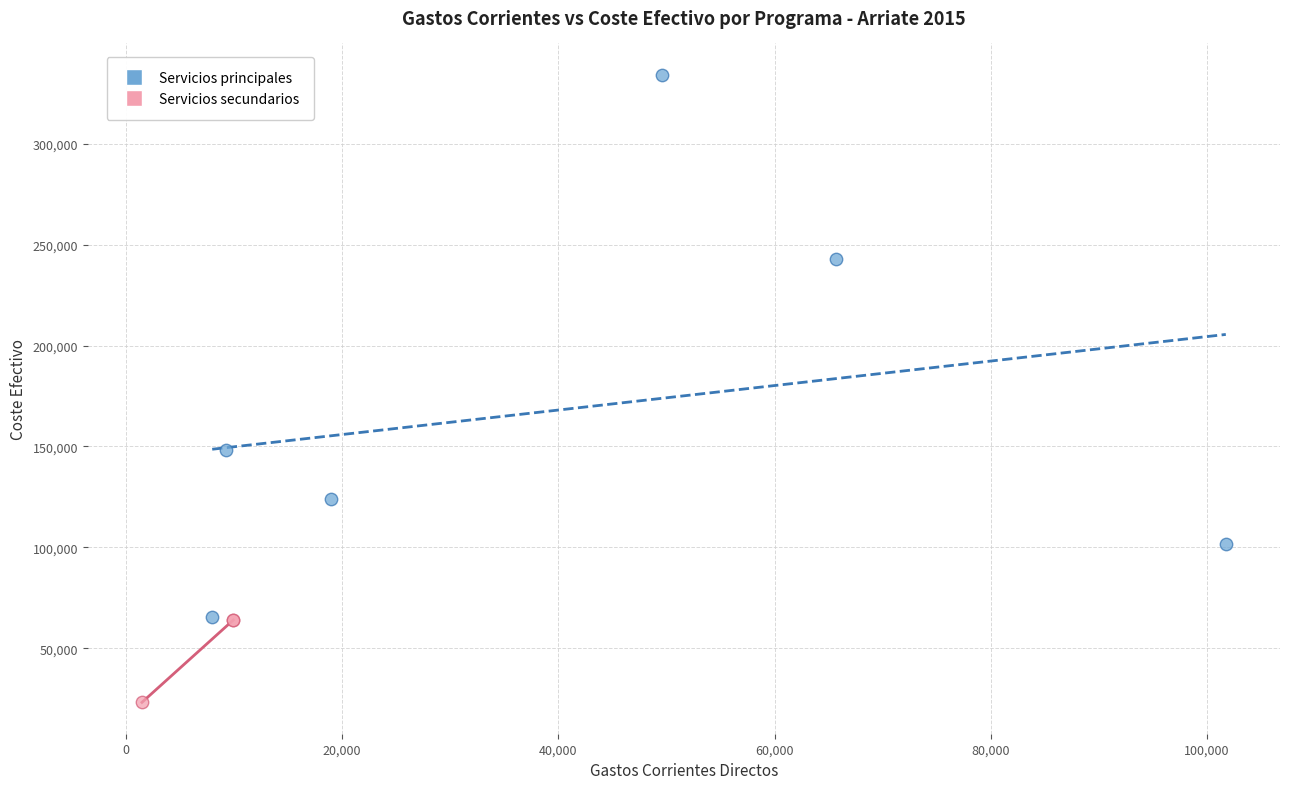

Which series contains the lowest Y value?

Servicios secundarios